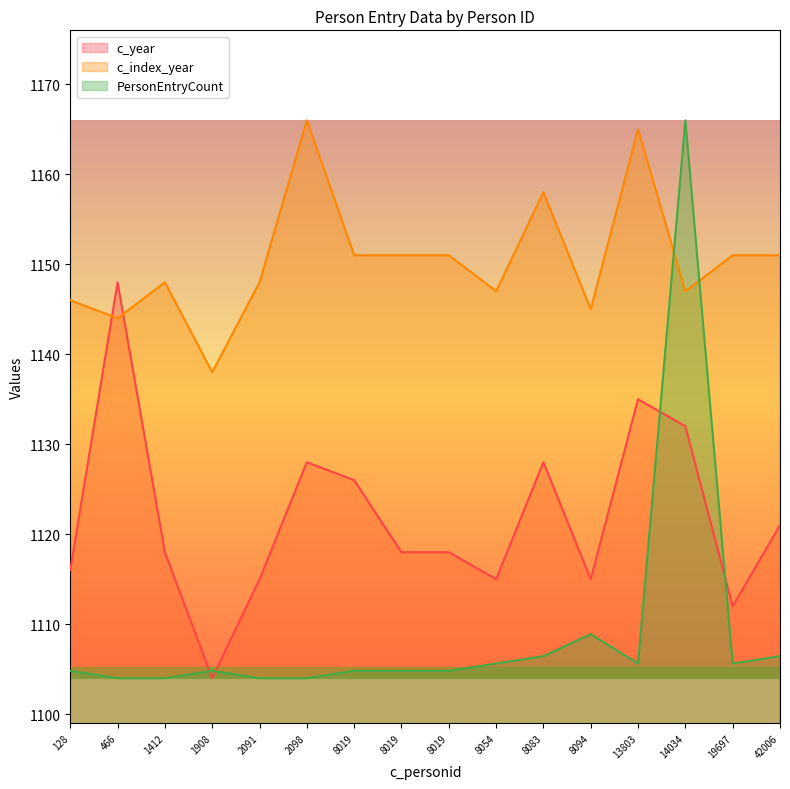

What is the value of the c_year point at the 5th from the left?

1115.0